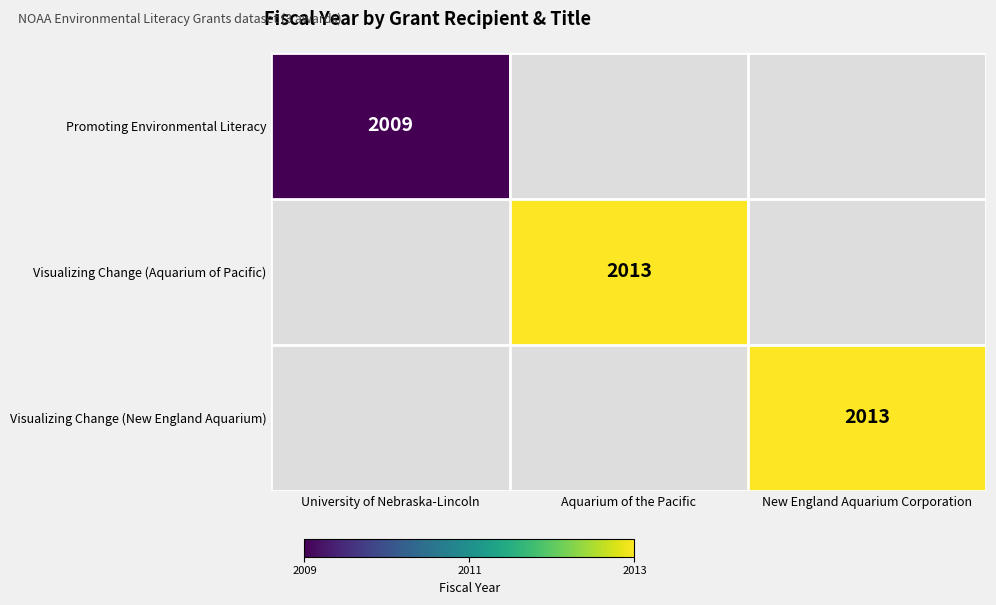

Is it true that Promoting Environmental Literacy equals 2009 at University of Nebraska-Lincoln?

True